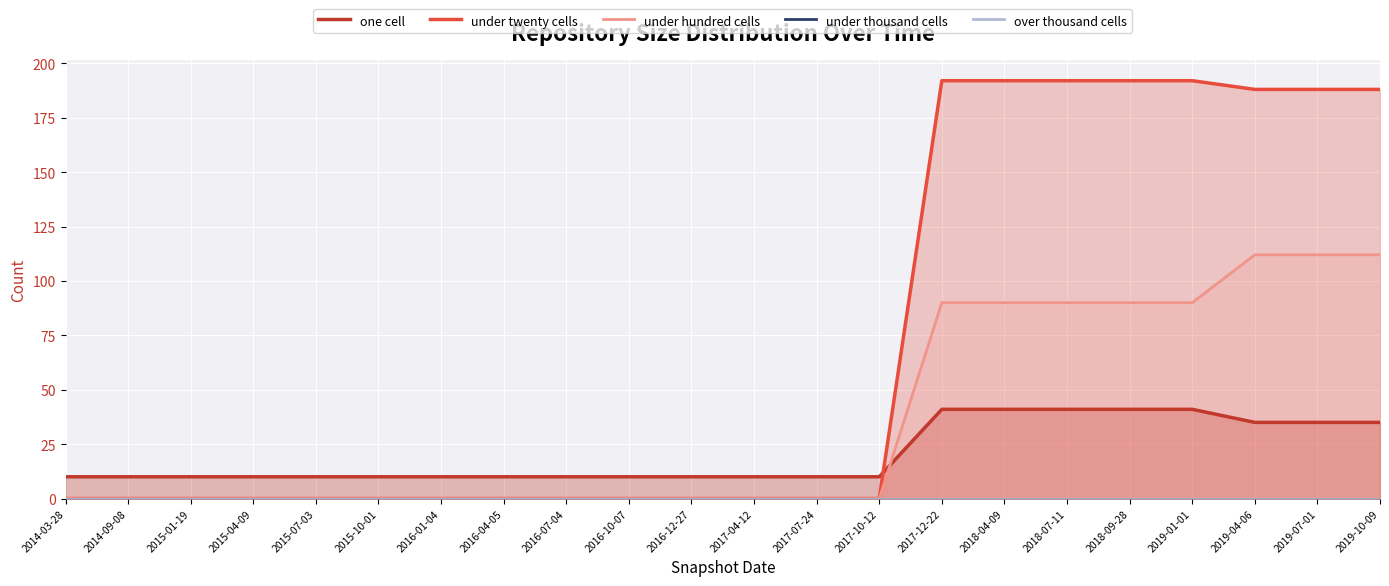

True or false: under hundred cells and under twenty cells cross at least once.

False